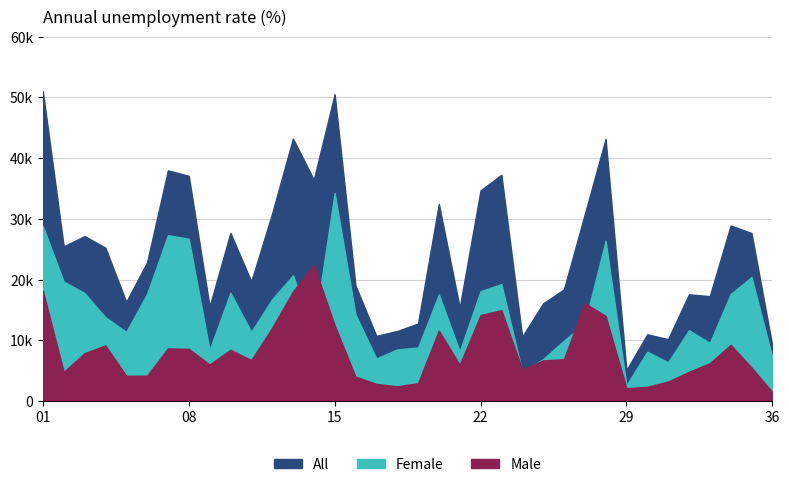

How many data points in All are above 25260?

17